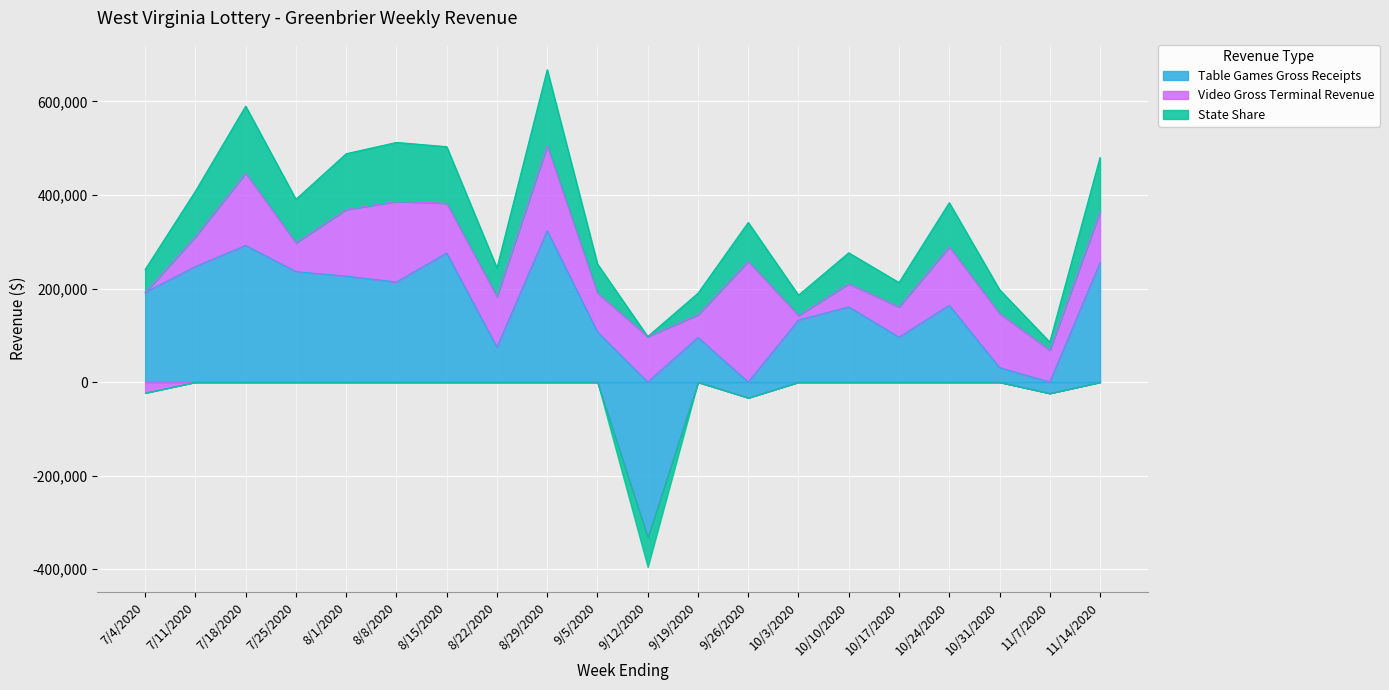

Rank the categories by Video Gross Terminal Revenue value from highest to lowest.

9/26/2020, 8/29/2020, 8/8/2020, 7/18/2020, 8/1/2020, 10/24/2020, 10/31/2020, 11/14/2020, 8/22/2020, 8/15/2020, 9/12/2020, 9/5/2020, 11/7/2020, 10/17/2020, 7/11/2020, 7/25/2020, 10/10/2020, 9/19/2020, 10/3/2020, 7/4/2020